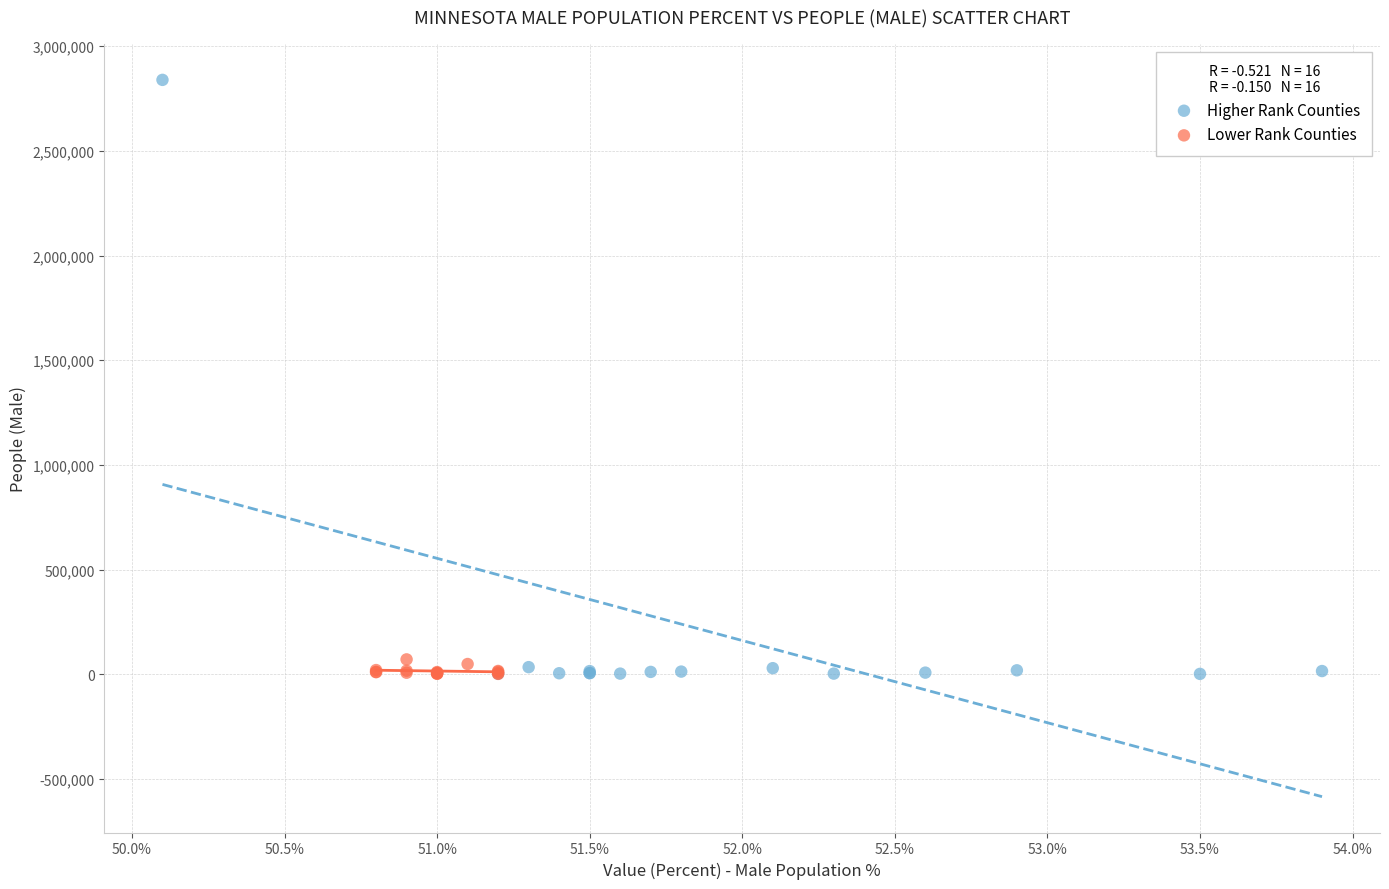

Which series has the largest Y range (max minus min)?

Higher Rank Counties